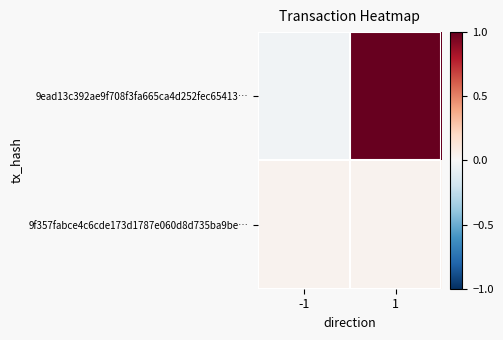

Rank the series at -1 from lowest to highest value.

9ead13c392ae9f708f3fa665ca4d252fec65413…, 9f357fabce4c6cde173d1787e060d8d735ba9be…